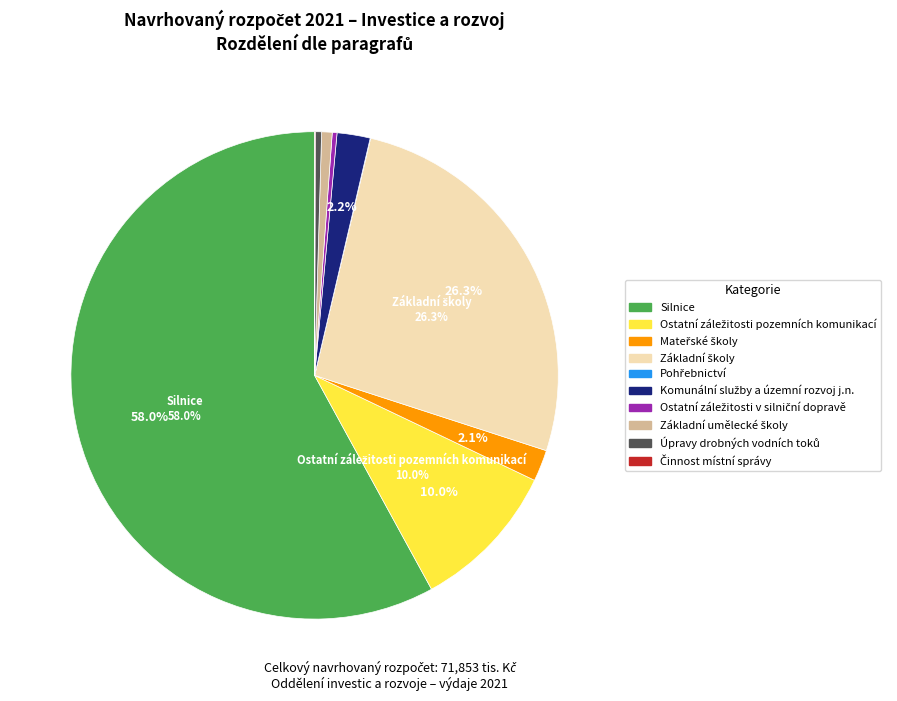

Is there a majority slice in this chart?

Yes